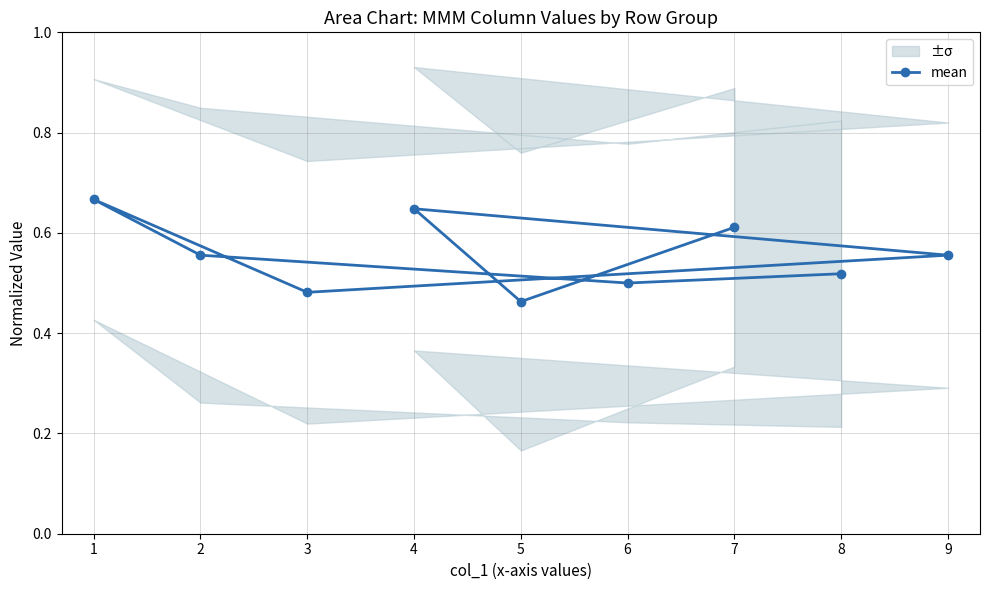

True or false: mean has a value of 0.9 at 7.

False